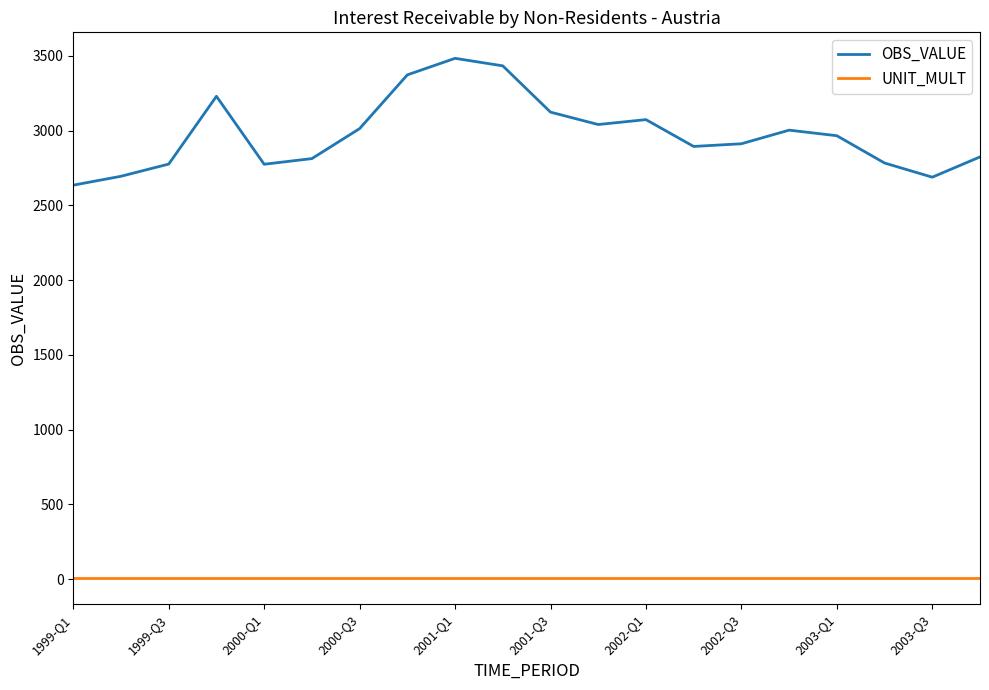

True or false: OBS_VALUE and UNIT_MULT cross at least once.

False